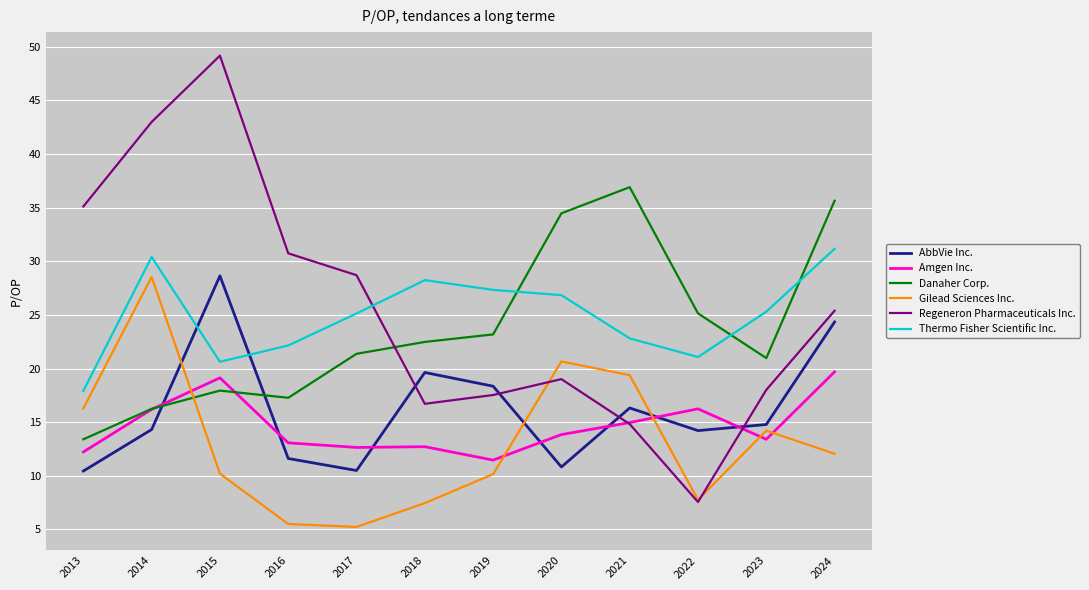

Is the value of Thermo Fisher Scientific Inc. at 2020 greater than the value of AbbVie Inc. at 2013?

Yes